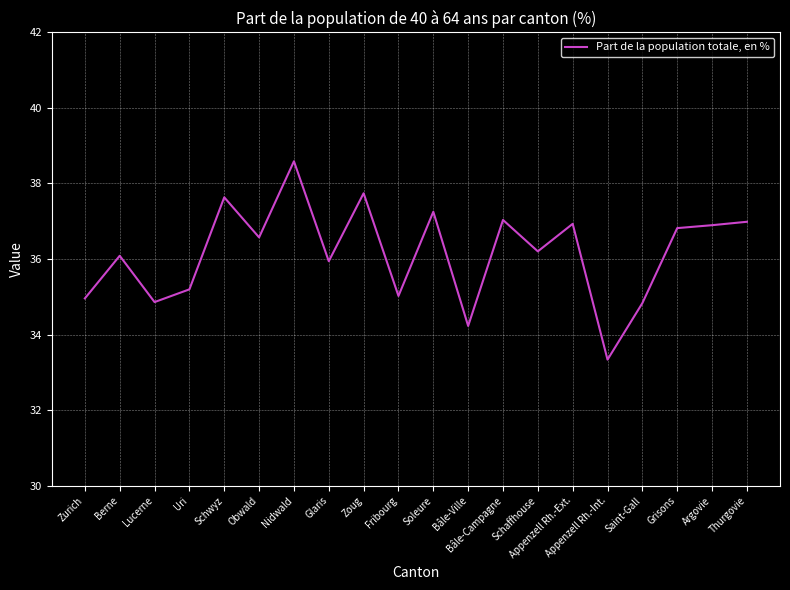

What value does the data have at Zoug?

37.7